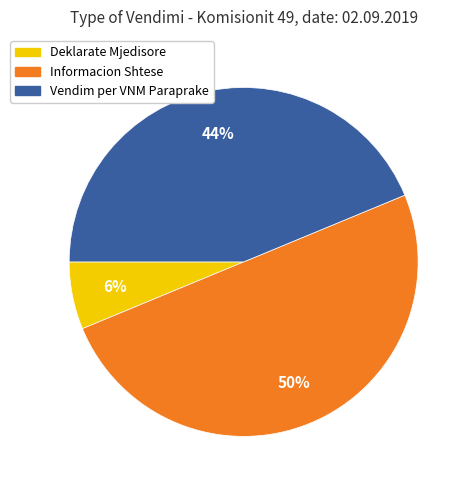

Which category has the smallest portion of the pie?

Deklarate Mjedisore